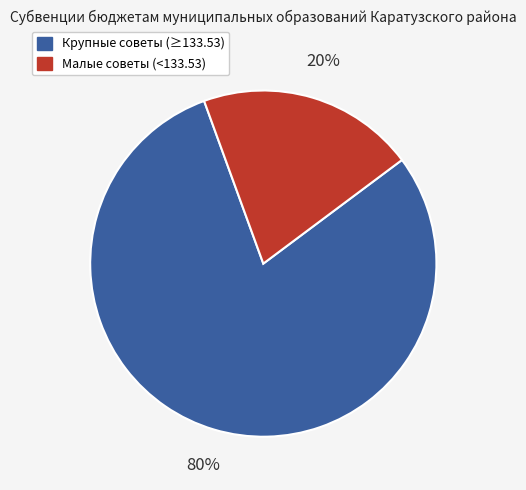

To the nearest percent, what is the average slice percentage?

50%